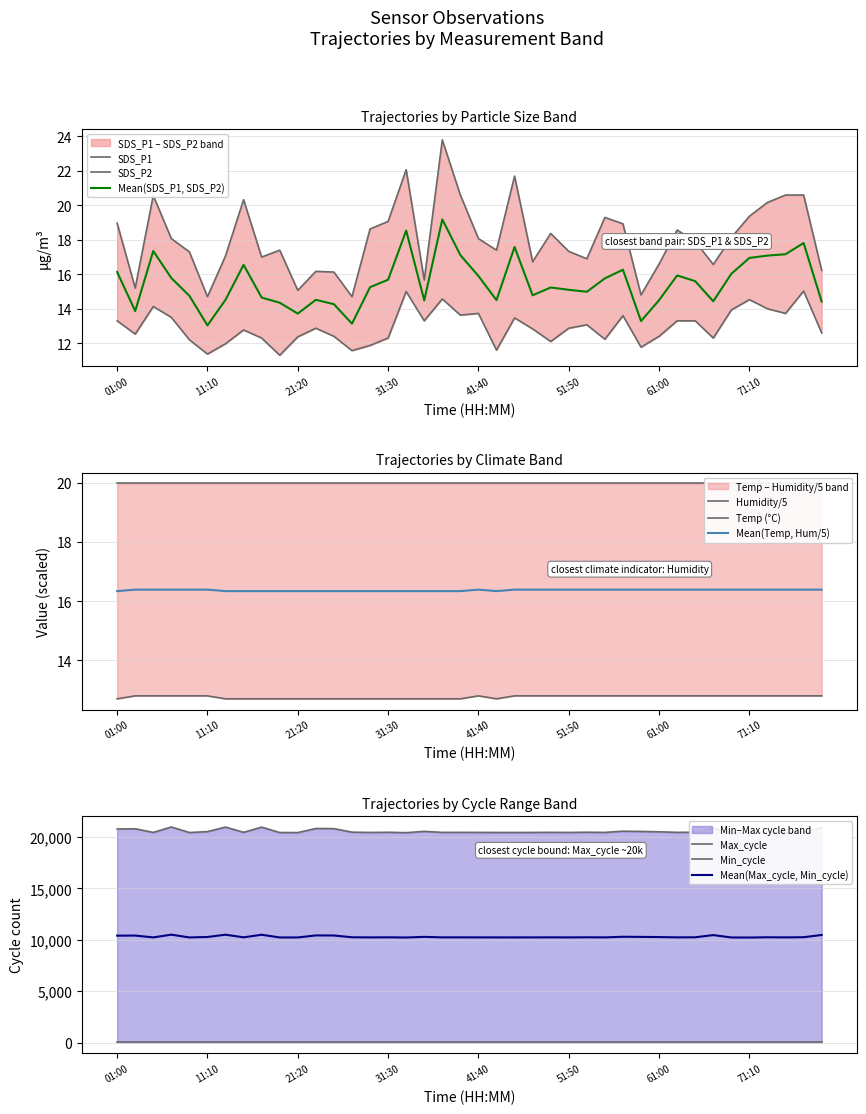

What is the highest value of the Mean(SDS_P1, SDS_P2) series?

19.2